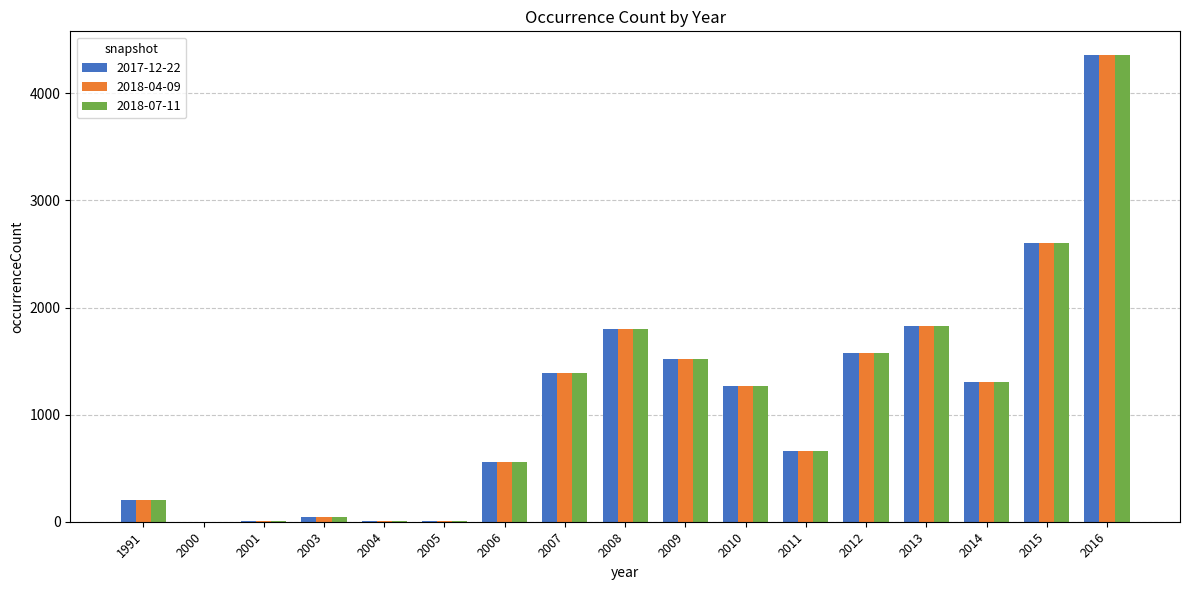

The 2017-12-22 series shows 5 at 2004. True or false?

True